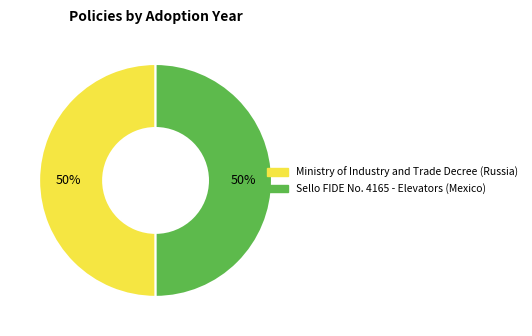

To the nearest percent, what is the combined percentage of Ministry of Industry and Trade Decree (Russia) and Sello FIDE No. 4165 - Elevators (Mexico)?

100%